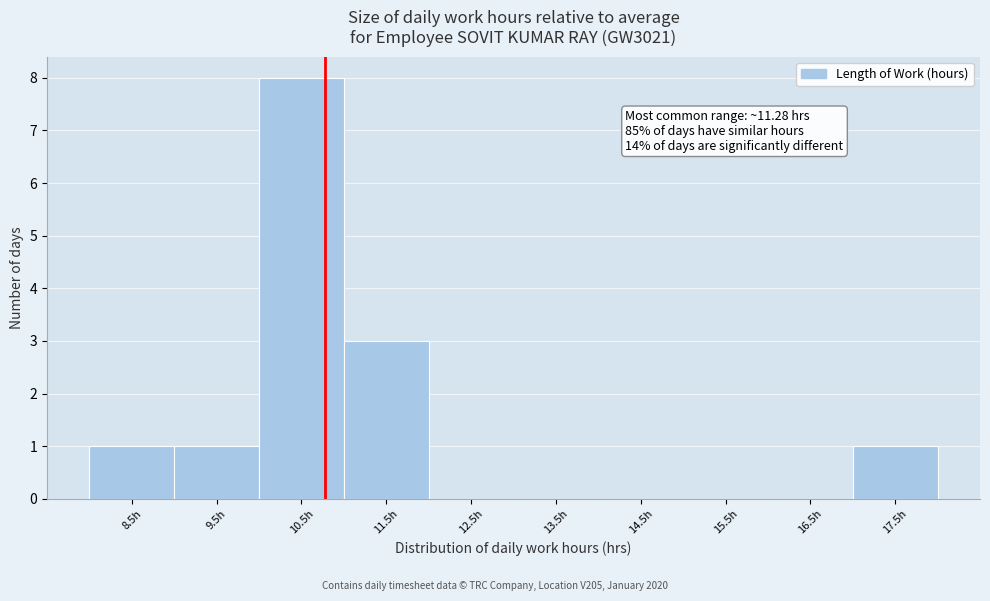

Reading right to left, list all the values displayed in this chart.

17.5h=1	16.5h=0	15.5h=0	14.5h=0	13.5h=0	12.5h=0	11.5h=3	10.5h=8	9.5h=1	8.5h=1